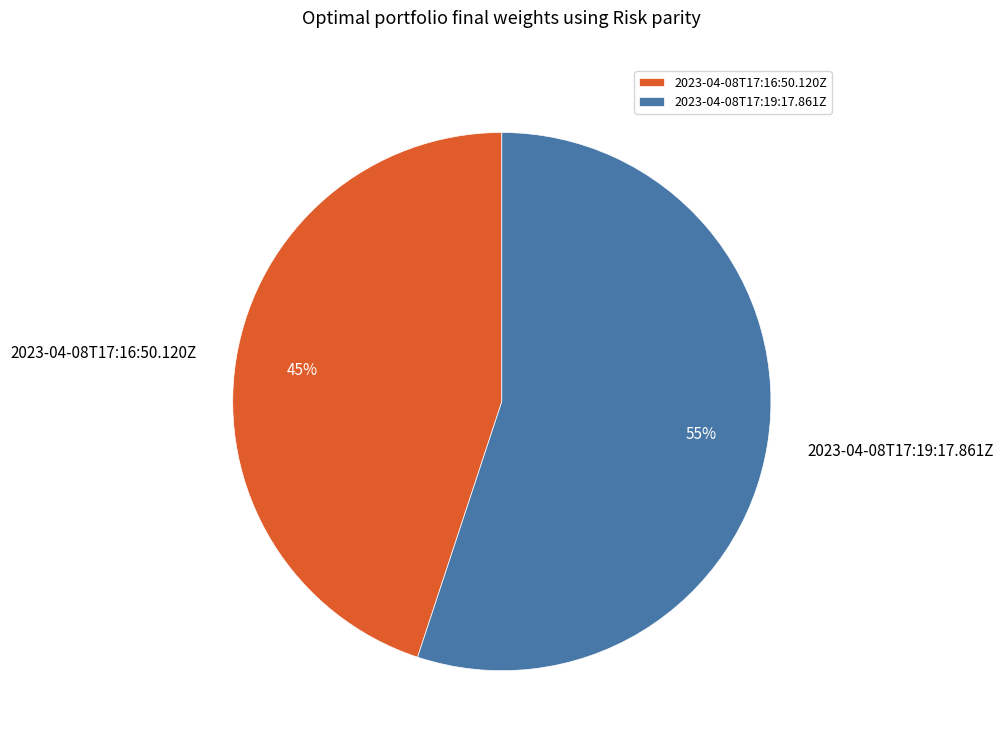

Count the number of slices in the pie.

2